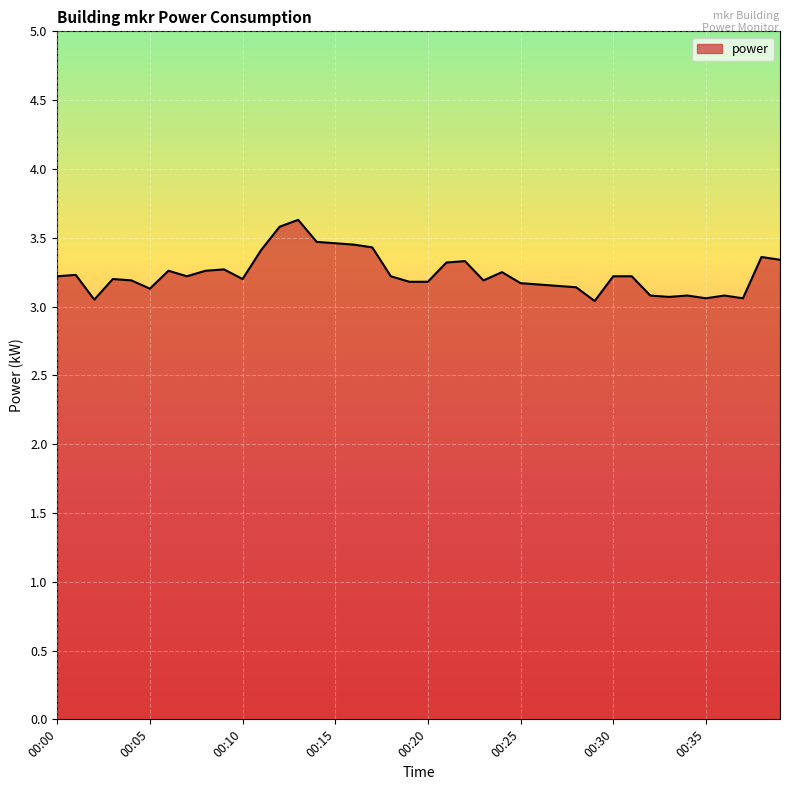

What is the smallest value displayed?

3.0